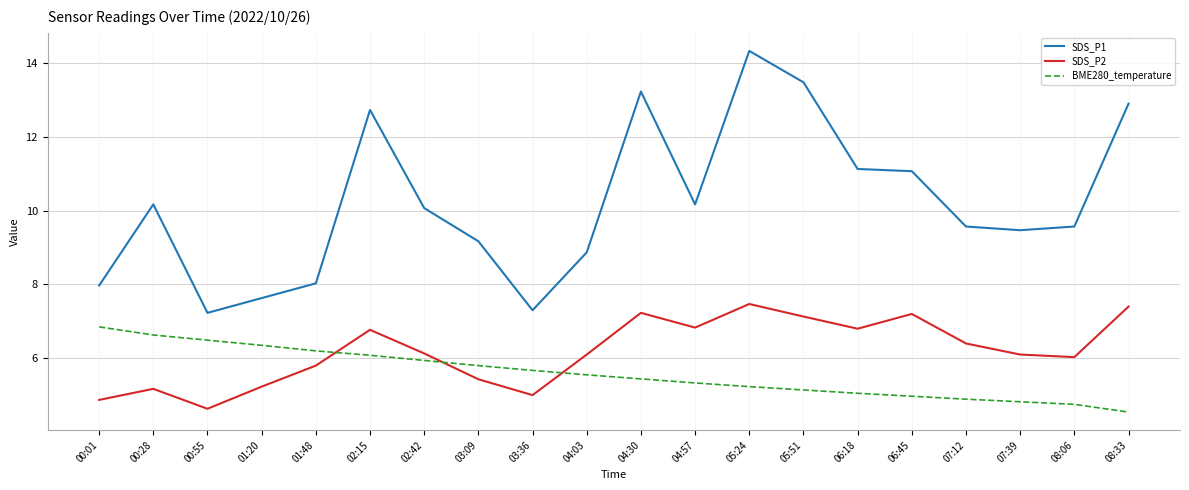

At 00:01, list the series in order from smallest to largest.

SDS_P2, BME280_temperature, SDS_P1